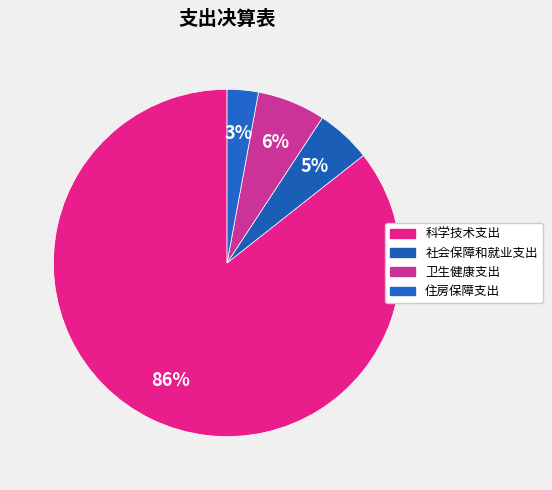

To the nearest percent, what is the difference between the 社会保障和就业支出 and 科学技术支出 slice percentages?

81%